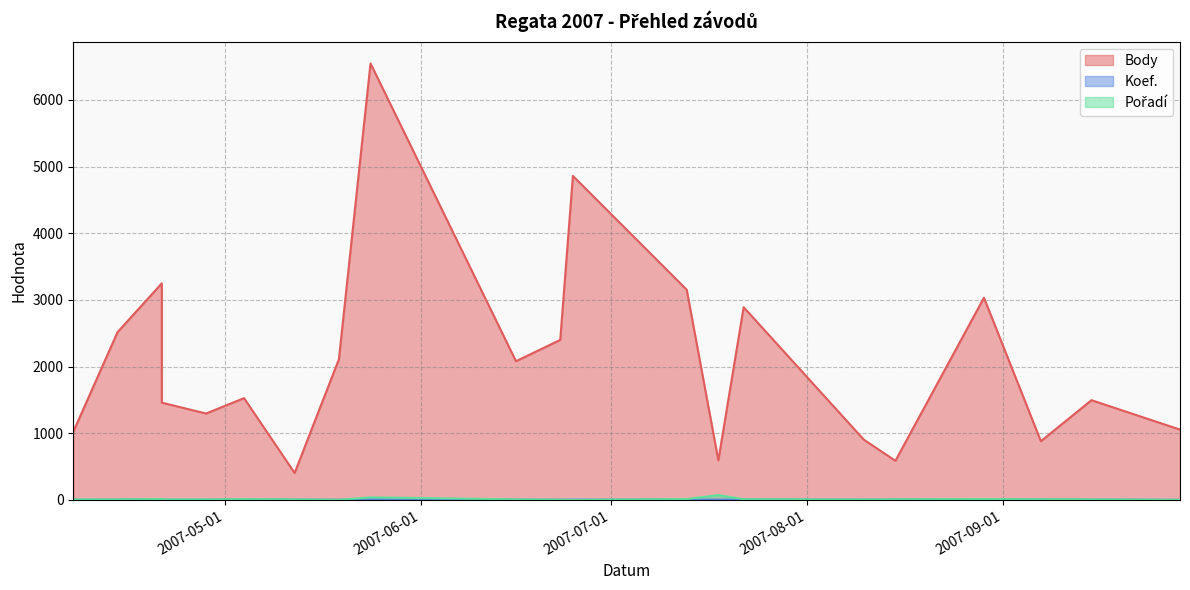

At 2007-06-23, list the series in order from smallest to largest.

Koef., Pořadí, Body